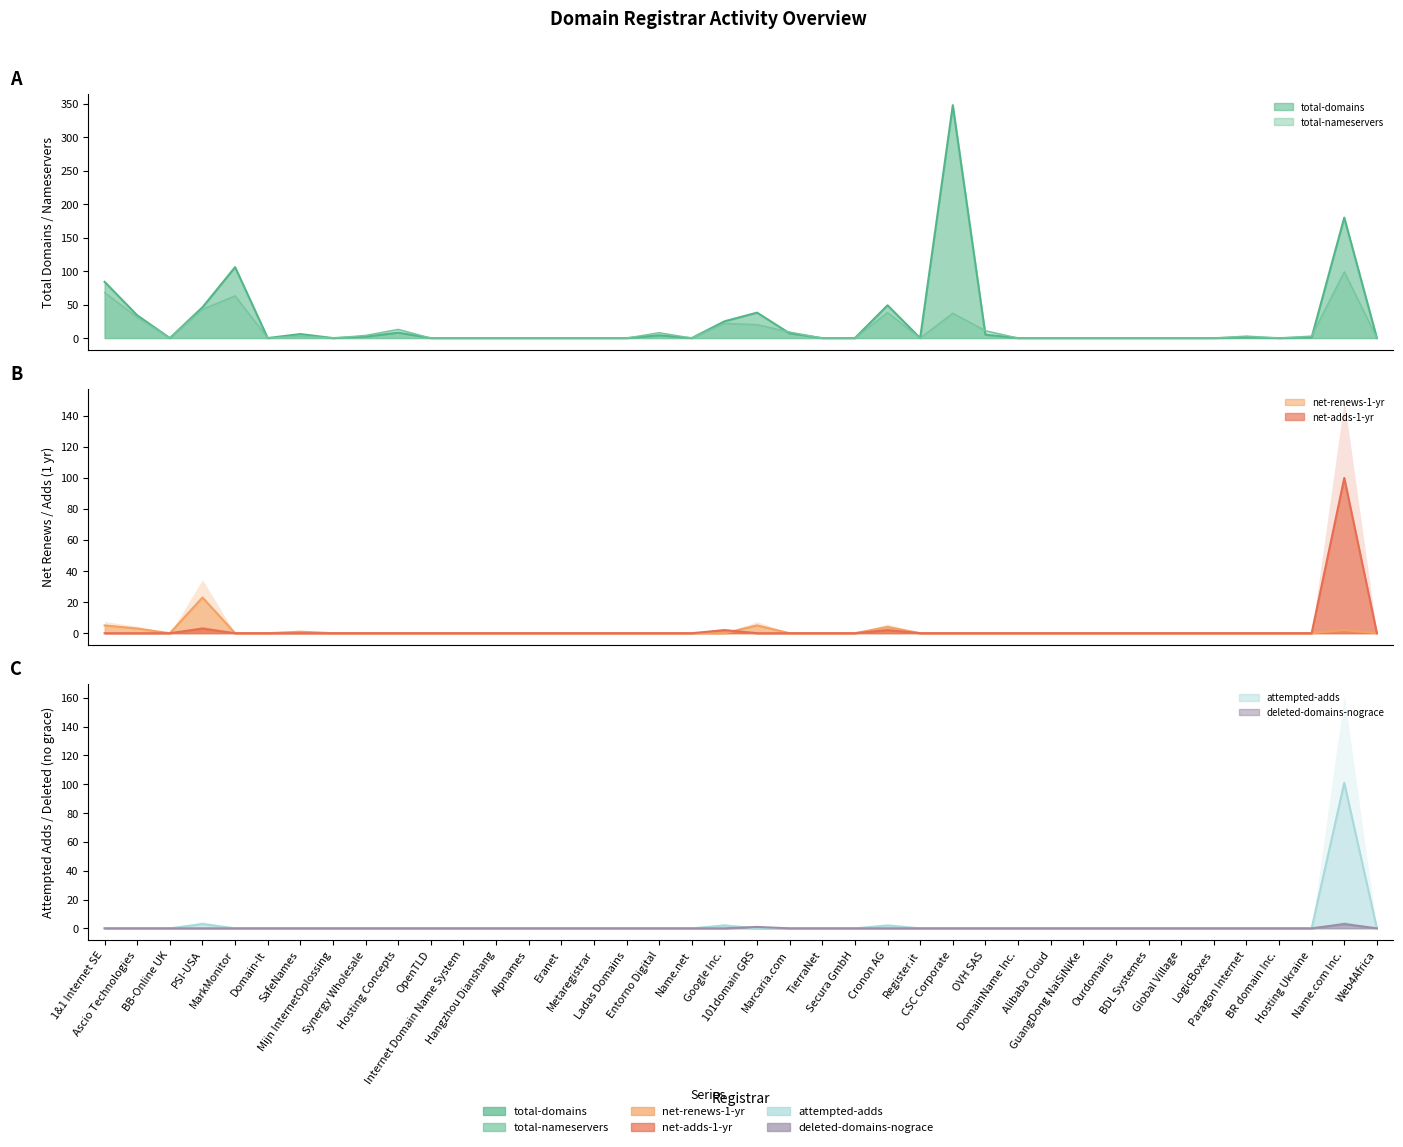

Reading right to left, extract all data points from this chart.

total-domains: 0	180	1	0	1	0	0	0	0	0	0	0	5	348	0	49	0	0	7	38	25	0	4	0	0	0	0	0	0	0	8	2	0	6	0	106	46	0	34	84
total-nameservers: 0	99	3	0	3	0	0	0	0	0	0	0	11	37	0	38	0	0	9	20	22	0	8	0	0	0	0	0	0	0	13	4	0	3	0	63	43	0	31	68
net-renews-1-yr: 0	2	0	0	0	0	0	0	0	0	0	0	0	0	0	4	0	0	0	5	0	0	0	0	0	0	0	0	0	0	0	0	0	1	0	0	23	0	3	5
net-adds-1-yr: 0	100	0	0	0	0	0	0	0	0	0	0	0	0	0	2	0	0	0	0	2	0	0	0	0	0	0	0	0	0	0	0	0	0	0	0	3	0	0	0
attempted-adds: 0	101	0	0	0	0	0	0	0	0	0	0	0	0	0	2	0	0	0	0	2	0	0	0	0	0	0	0	0	0	0	0	0	0	0	0	3	0	0	0
deleted-domains-nograce: 0	3	0	0	0	0	0	0	0	0	0	0	0	0	0	0	0	0	0	1	0	0	0	0	0	0	0	0	0	0	0	0	0	0	0	0	0	0	0	0